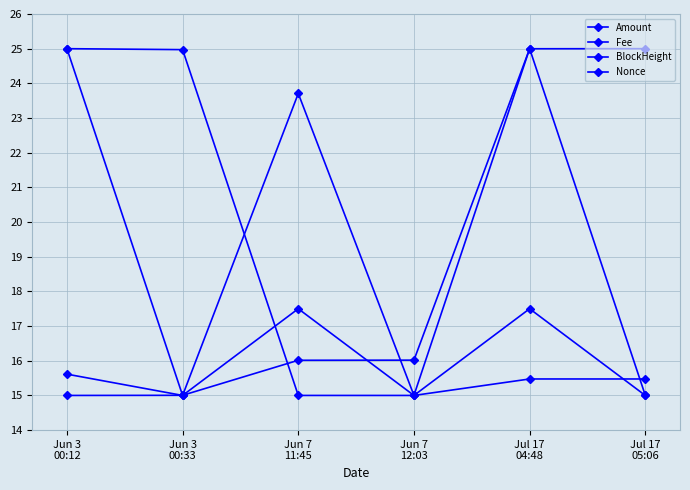

How many series are shown in this chart?

4